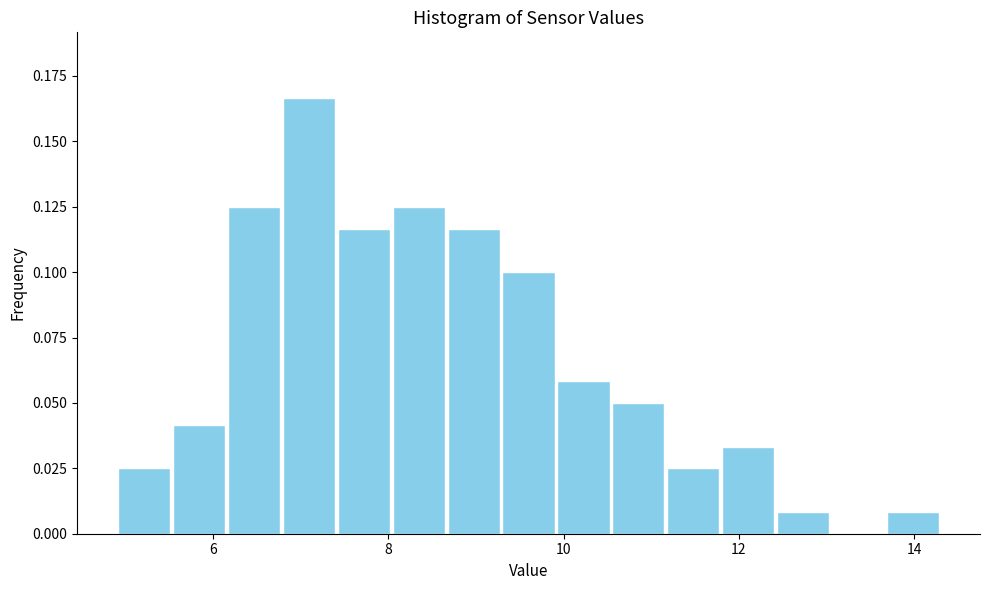

Around what value on the x-axis is the tallest bar? Give the approximate position of its centre, as read against the axis.

7.0